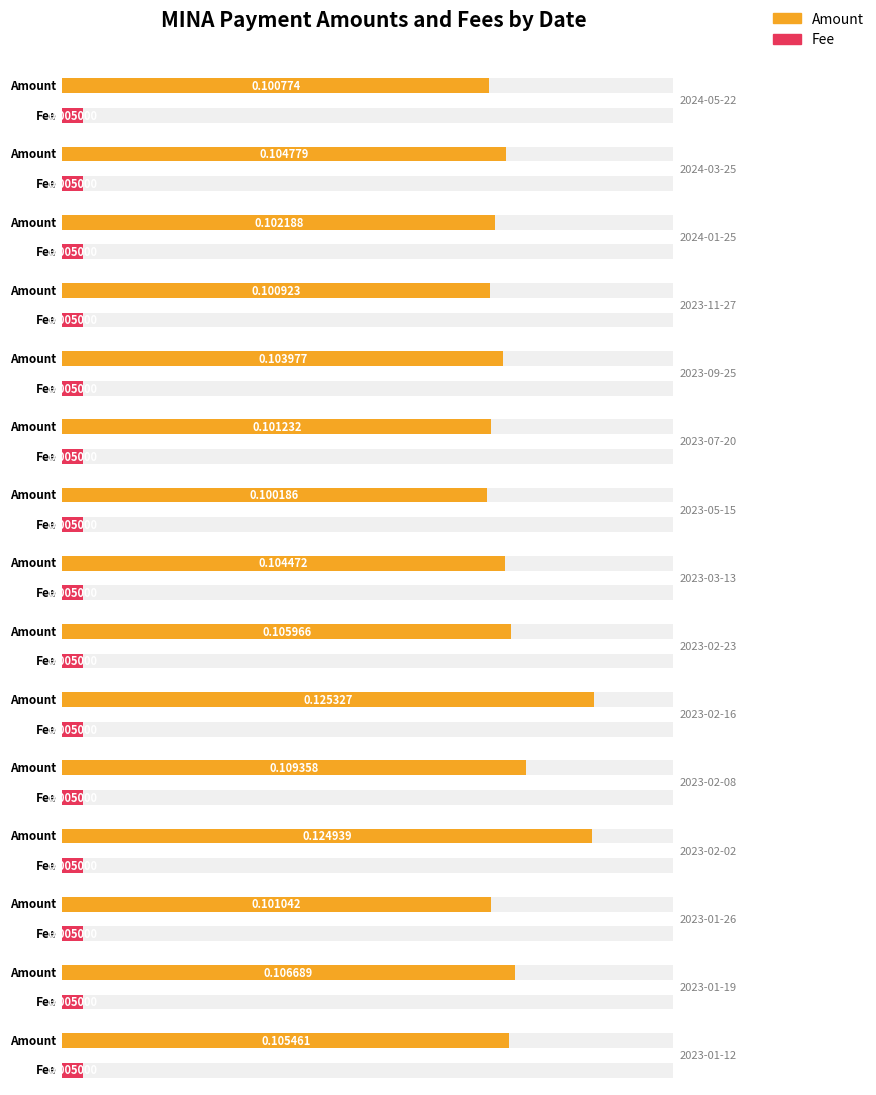

Which has a higher value, 2023-01-12 or 2023-09-25?

2023-01-12